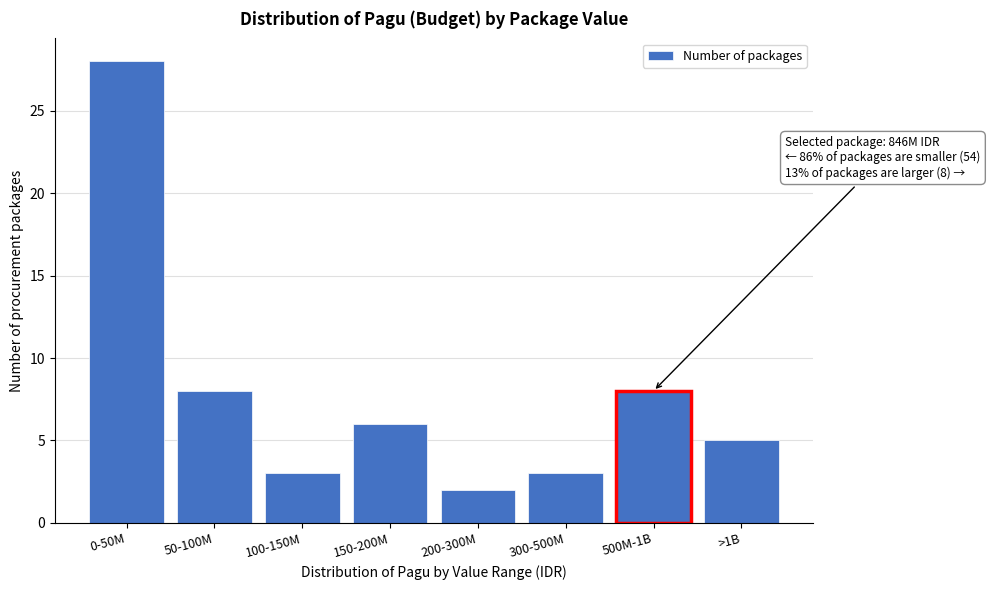

Reading left to right, what are all the values shown in this chart?

28	8	3	6	2	3	8	5